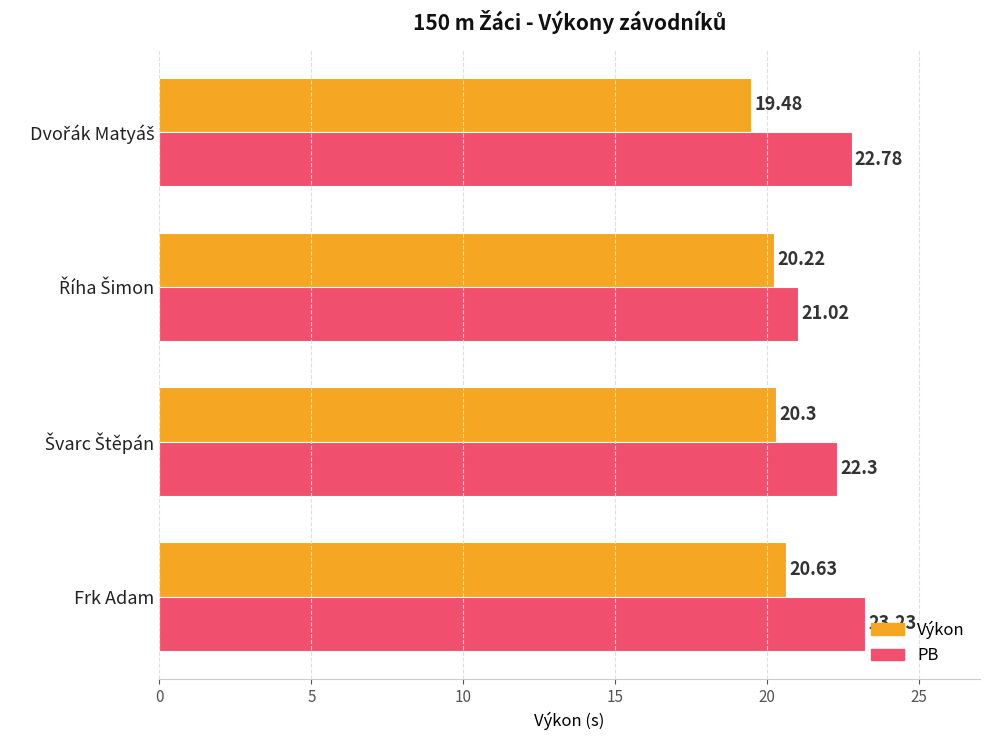

List the series in order of their overall mean, lowest first.

Výkon, PB